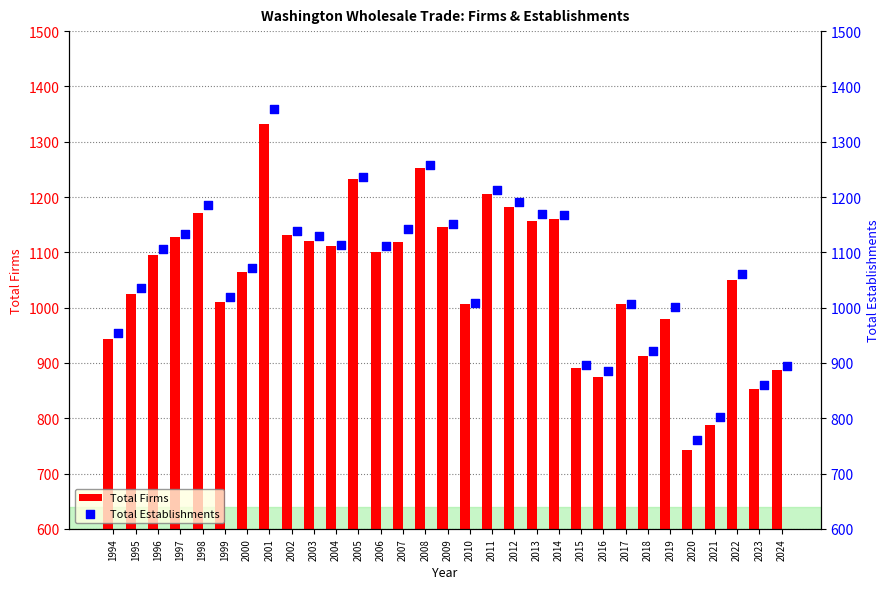

Which series has the largest total across all categories?

Total Establishments